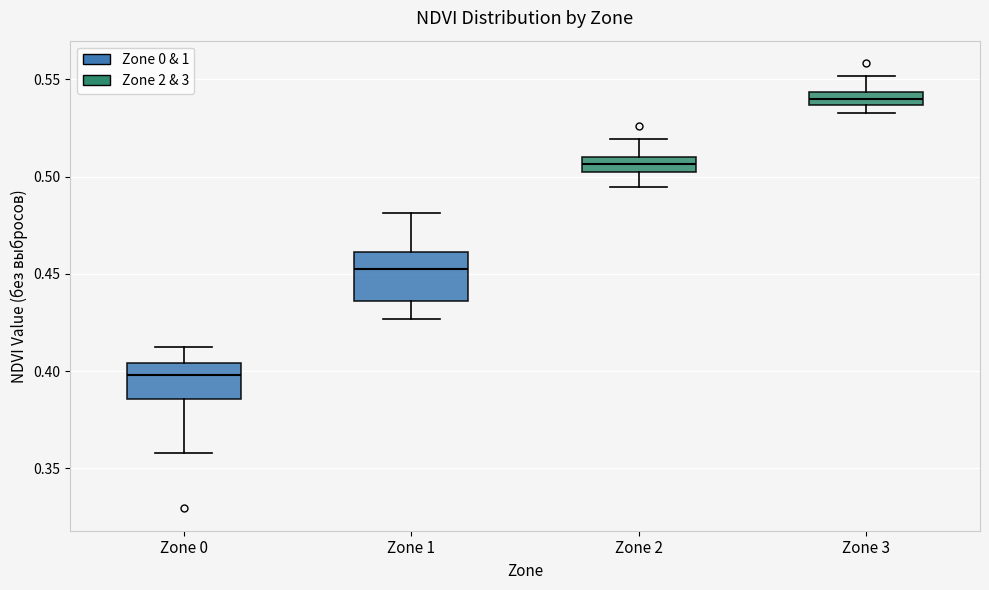

Which box is the tallest, from its lower edge to its upper edge?

Zone 1